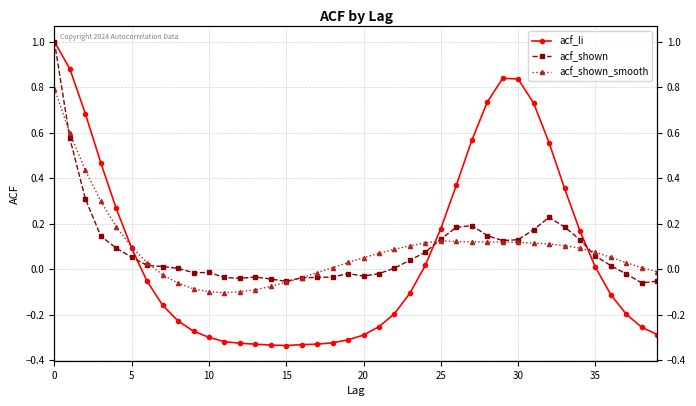

What is the label of the 16th point from the right?

24